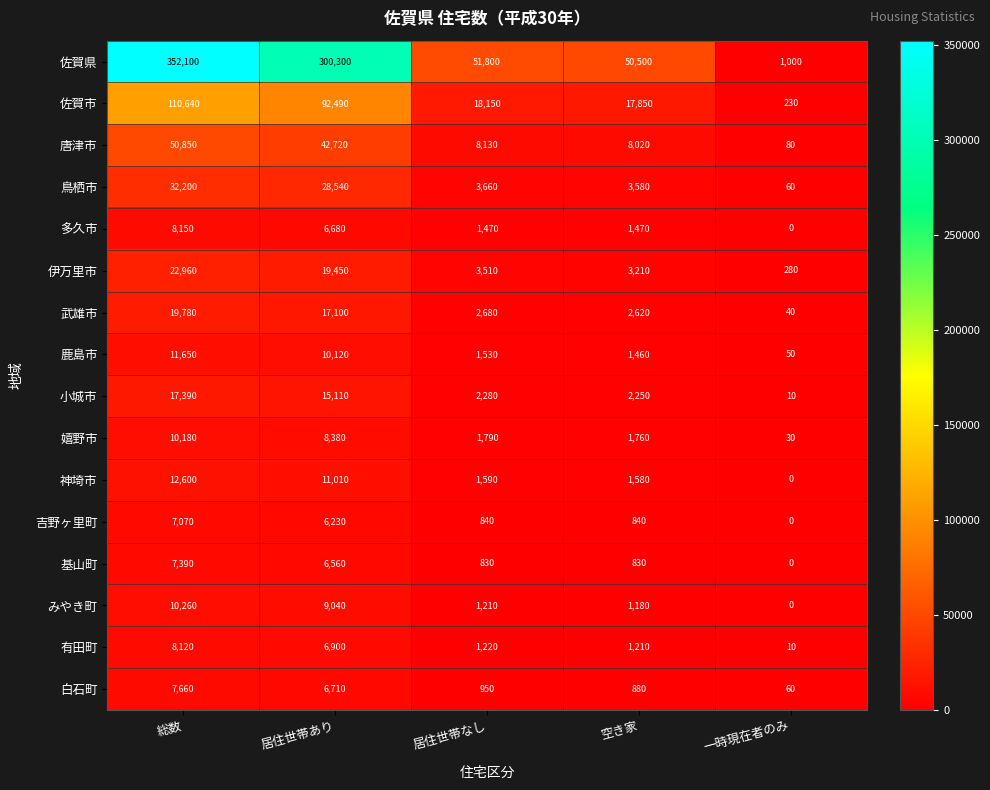

What is the difference between the maximum and second lowest values in the みやき町 series?

9080